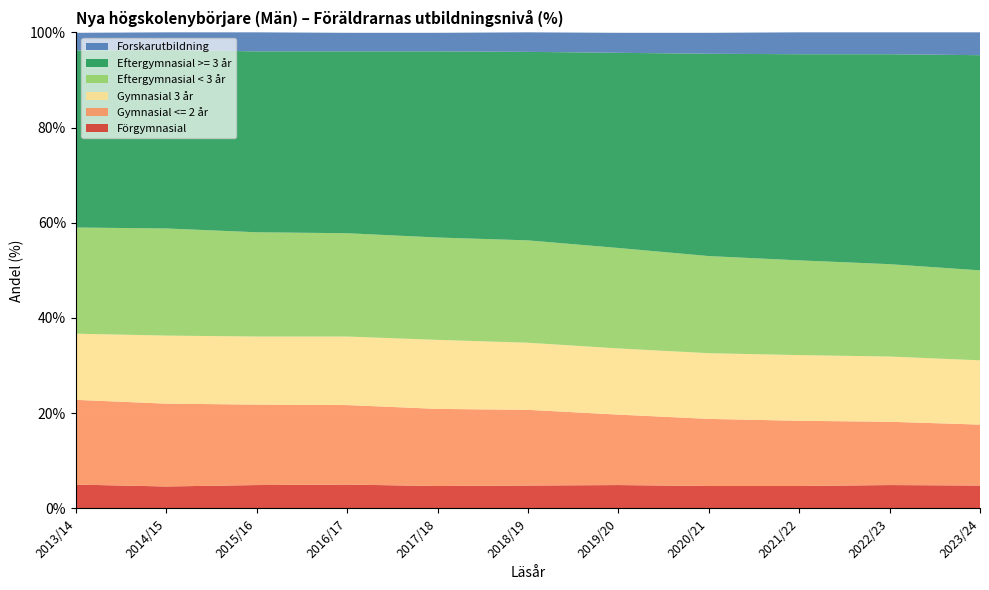

Reading left to right, list all the values displayed in this chart.

Förgymnasial: 2013/14=5.0	2014/15=4.6	2015/16=4.9	2016/17=5.0	2017/18=4.7	2018/19=4.8	2019/20=4.9	2020/21=4.7	2021/22=4.7	2022/23=4.9	2023/24=4.8
Gymnasial <= 2 år: 2013/14=17.8	2014/15=17.4	2015/16=16.9	2016/17=16.7	2017/18=16.2	2018/19=15.9	2019/20=14.8	2020/21=14.1	2021/22=13.7	2022/23=13.3	2023/24=12.8
Gymnasial 3 år: 2013/14=13.9	2014/15=14.3	2015/16=14.3	2016/17=14.4	2017/18=14.5	2018/19=14.1	2019/20=13.9	2020/21=13.8	2021/22=13.8	2022/23=13.7	2023/24=13.5
Eftergymnasial < 3 år: 2013/14=22.3	2014/15=22.5	2015/16=21.9	2016/17=21.7	2017/18=21.5	2018/19=21.5	2019/20=21.1	2020/21=20.4	2021/22=19.9	2022/23=19.4	2023/24=18.9
Eftergymnasial >= 3 år: 2013/14=37.2	2014/15=37.5	2015/16=38.0	2016/17=38.2	2017/18=39.1	2018/19=39.6	2019/20=41.0	2020/21=42.5	2021/22=43.3	2022/23=44.1	2023/24=45.2
Forskarutbildning: 2013/14=3.7	2014/15=3.7	2015/16=4.0	2016/17=3.9	2017/18=3.9	2018/19=4.1	2019/20=4.2	2020/21=4.4	2021/22=4.6	2022/23=4.6	2023/24=4.8